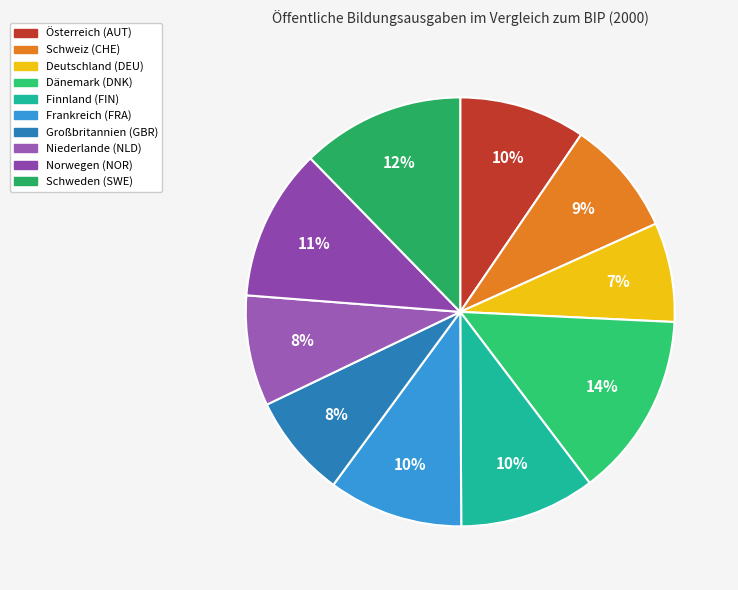

How many slices are in this pie chart?

10